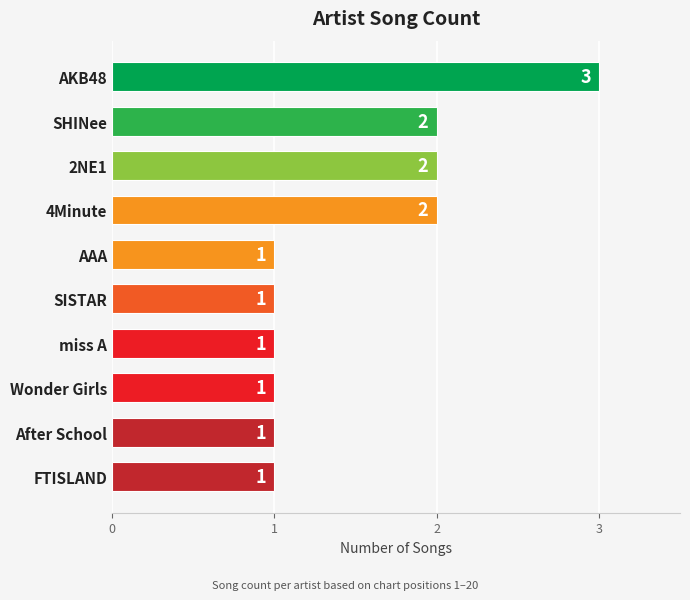

Count the values in the range 1 to 2.

9